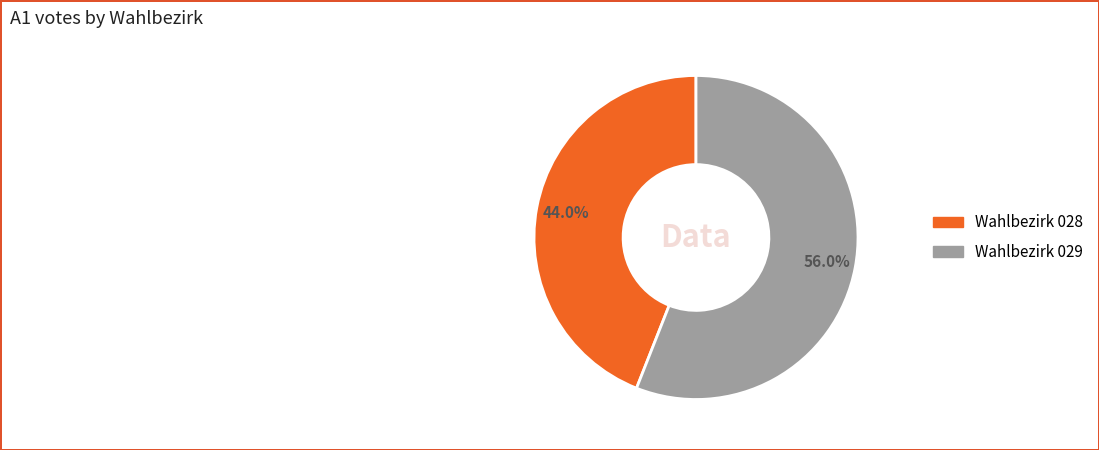

Is there a majority slice in this chart?

Yes